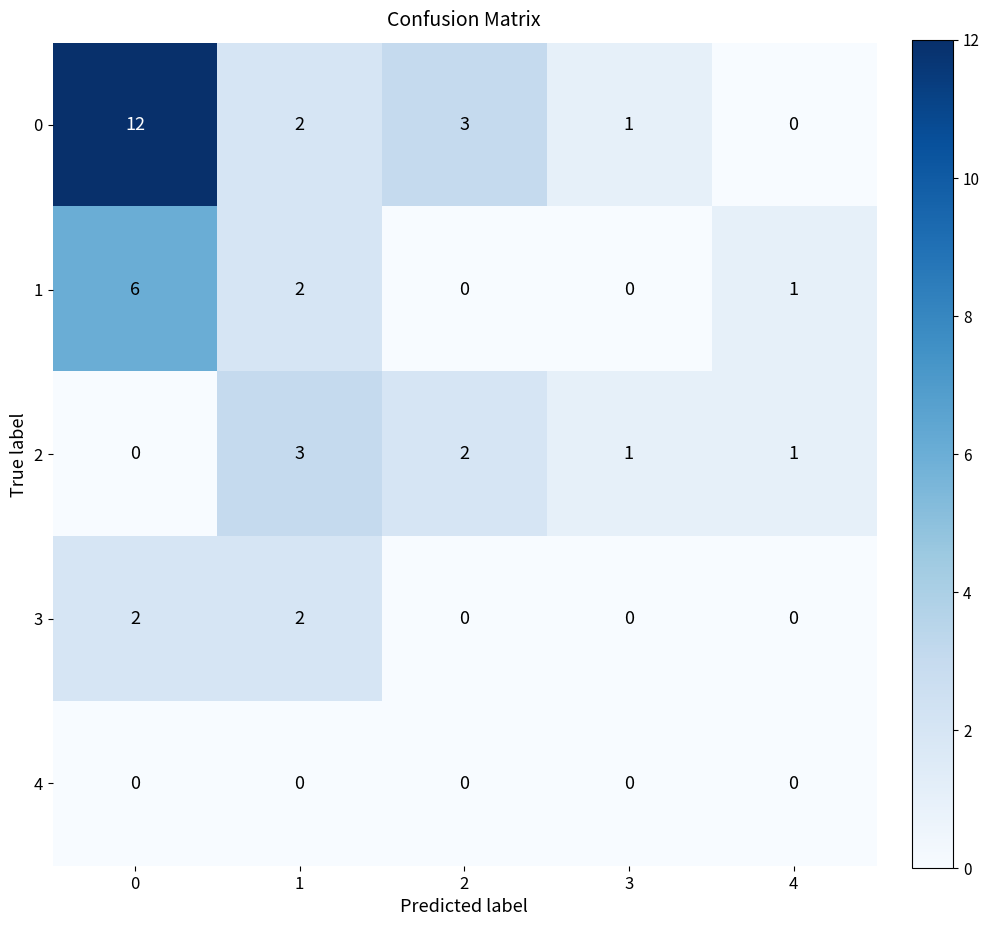

Which series has the largest total across all categories?

0